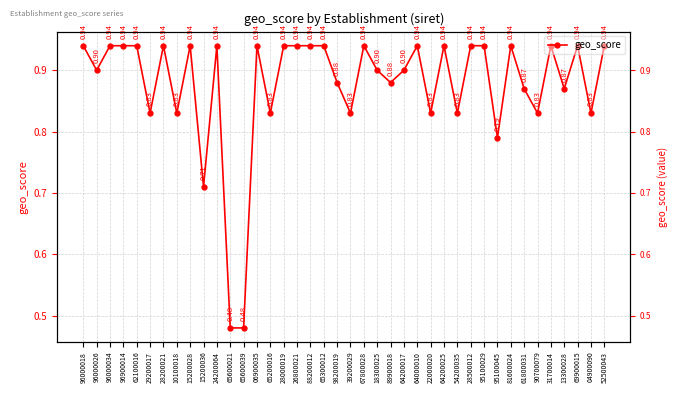

True or false: there are more than 2 points higher than both neighbors.

True